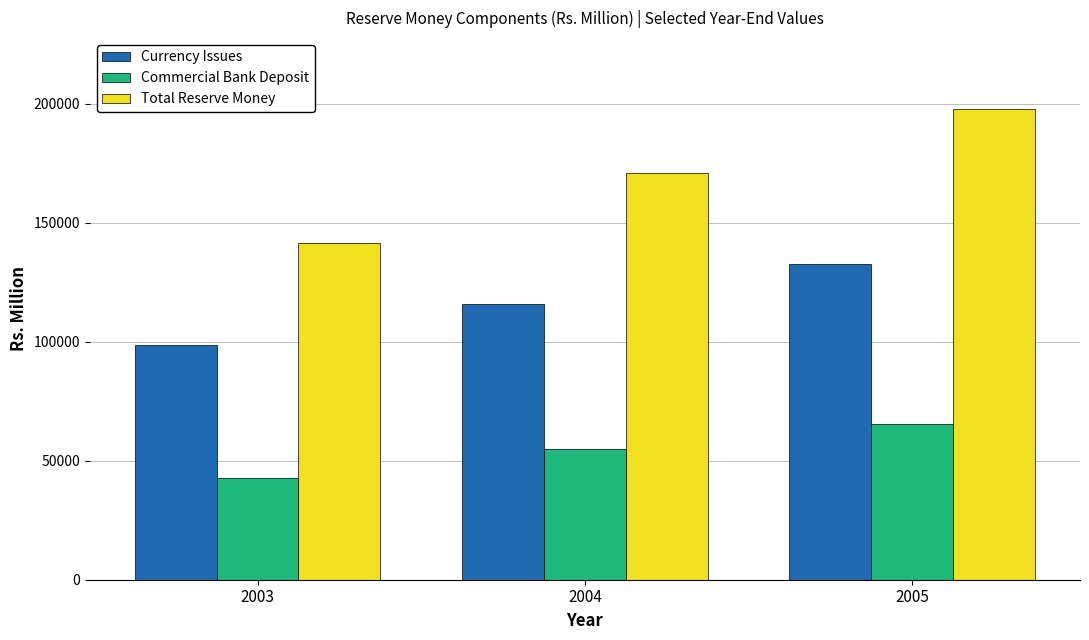

What are all the series names shown in the legend?

Currency Issues, Commercial Bank Deposit, Total Reserve Money